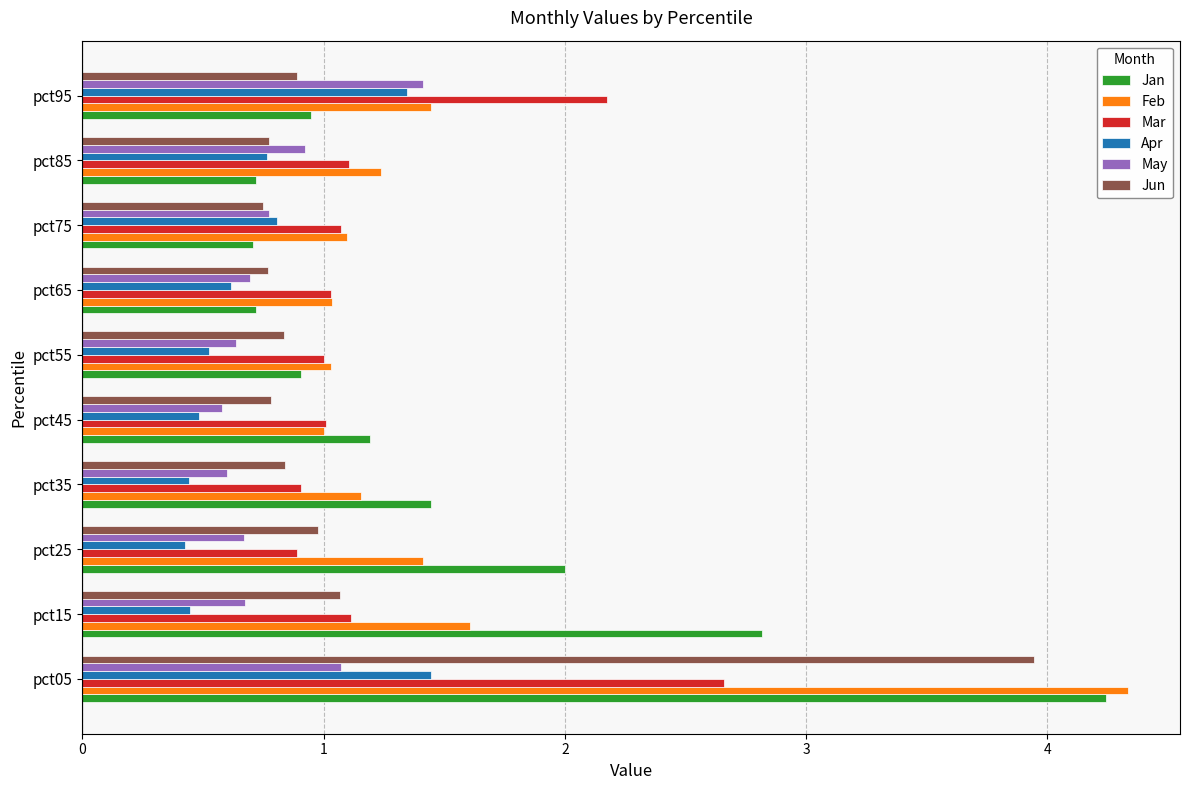

Which label corresponds to the largest value in the chart?

pct05